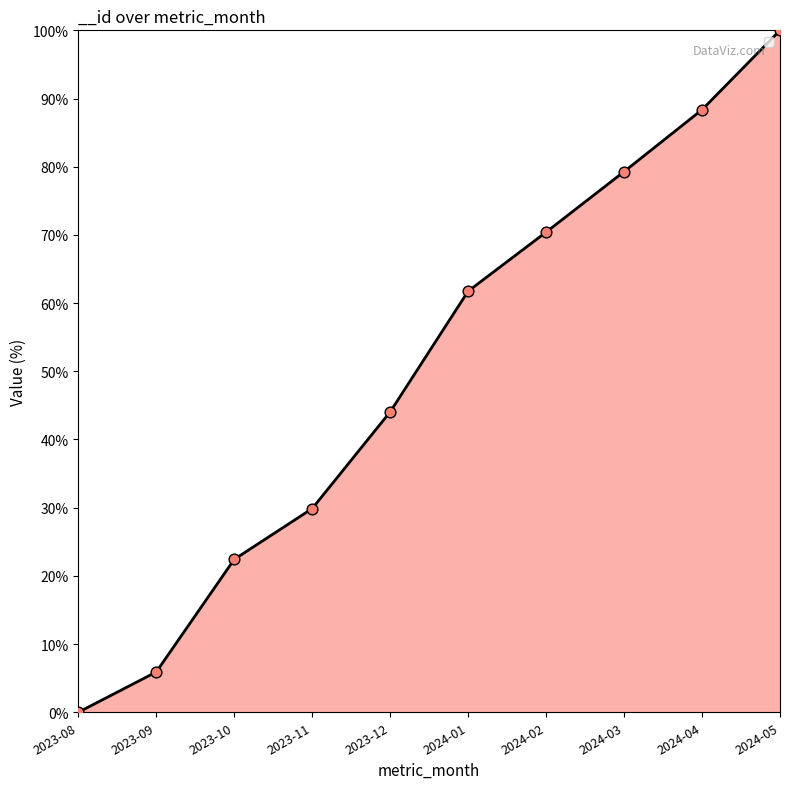

What is the change in value from 2023-10 to 2023-11?

+7.5